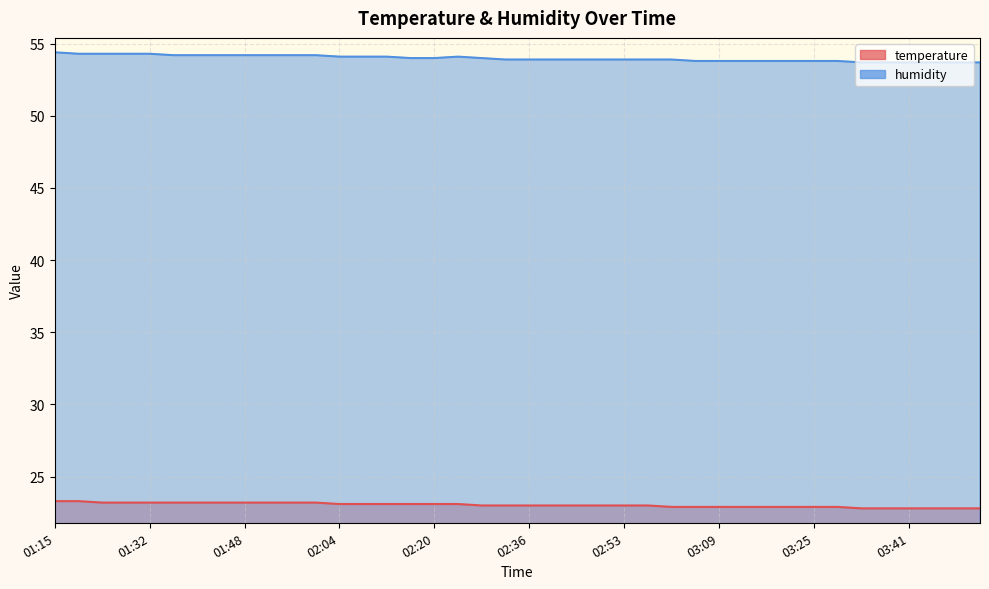

What is the value of the temperature point at the 34th from the left?

22.9